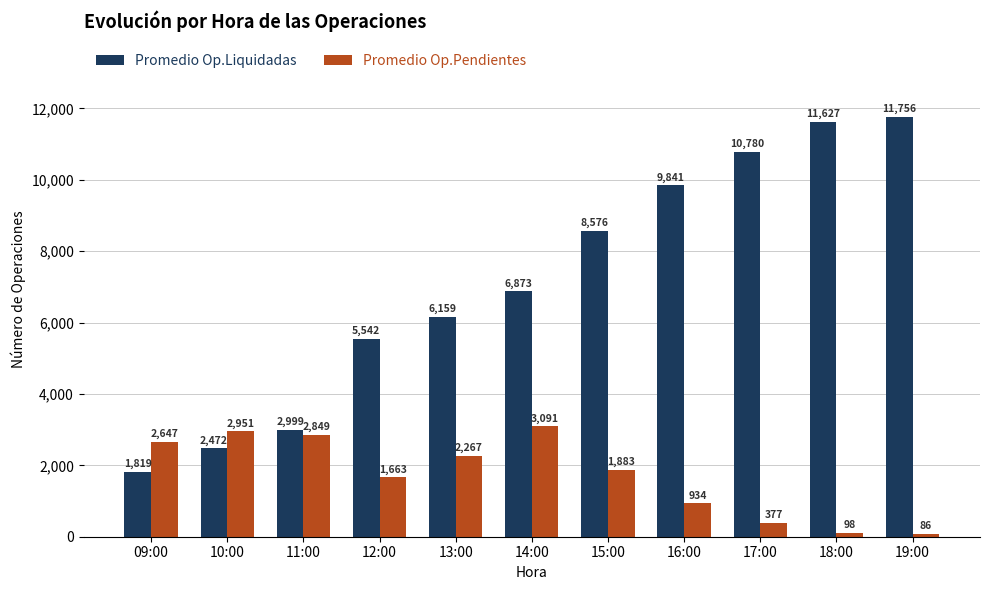

Which series has the widest spread of values?

Promedio Op.Liquidadas